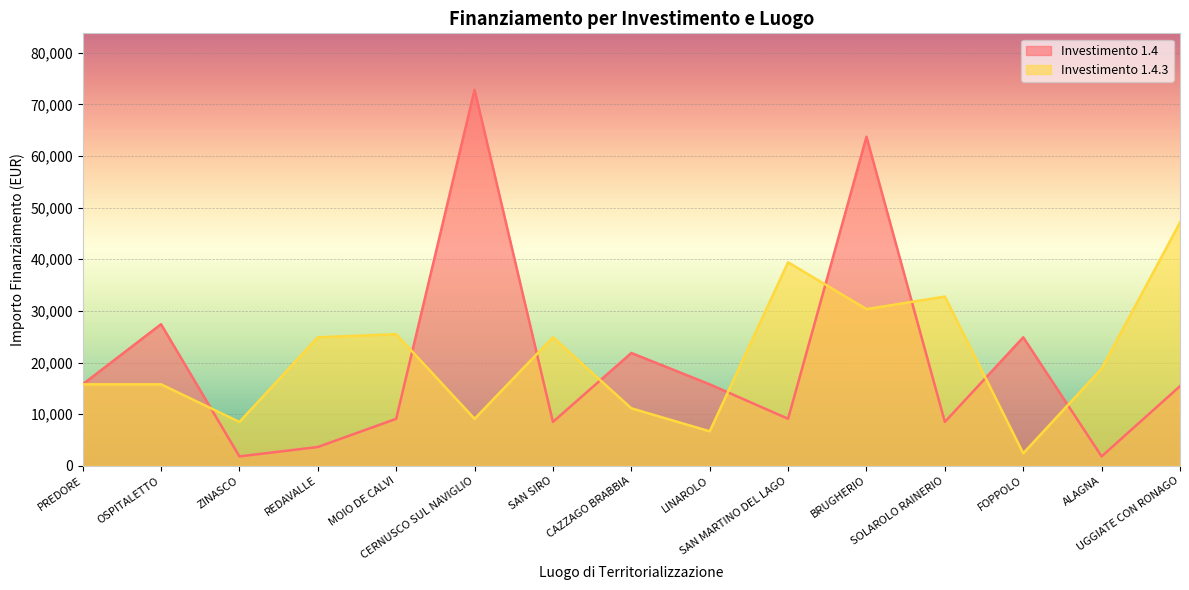

What are all the series names shown in the legend?

Investimento 1.4, Investimento 1.4.3